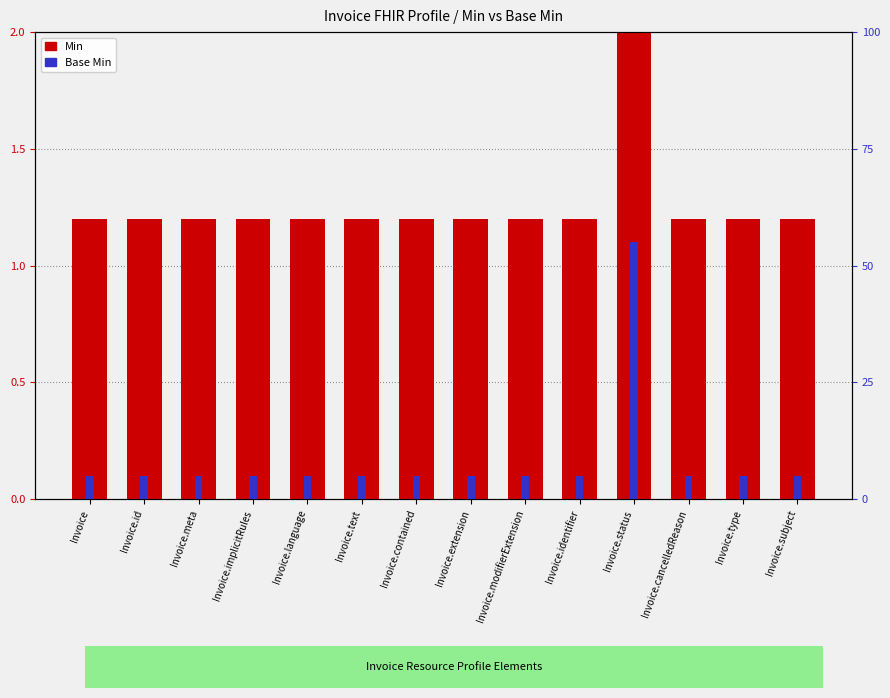

Reading left to right, list all the values displayed in this chart.

Min: 1.2	1.2	1.2	1.2	1.2	1.2	1.2	1.2	1.2	1.2	2.2	1.2	1.2	1.2
Base Min: 5.0	5.0	5.0	5.0	5.0	5.0	5.0	5.0	5.0	5.0	55.0	5.0	5.0	5.0